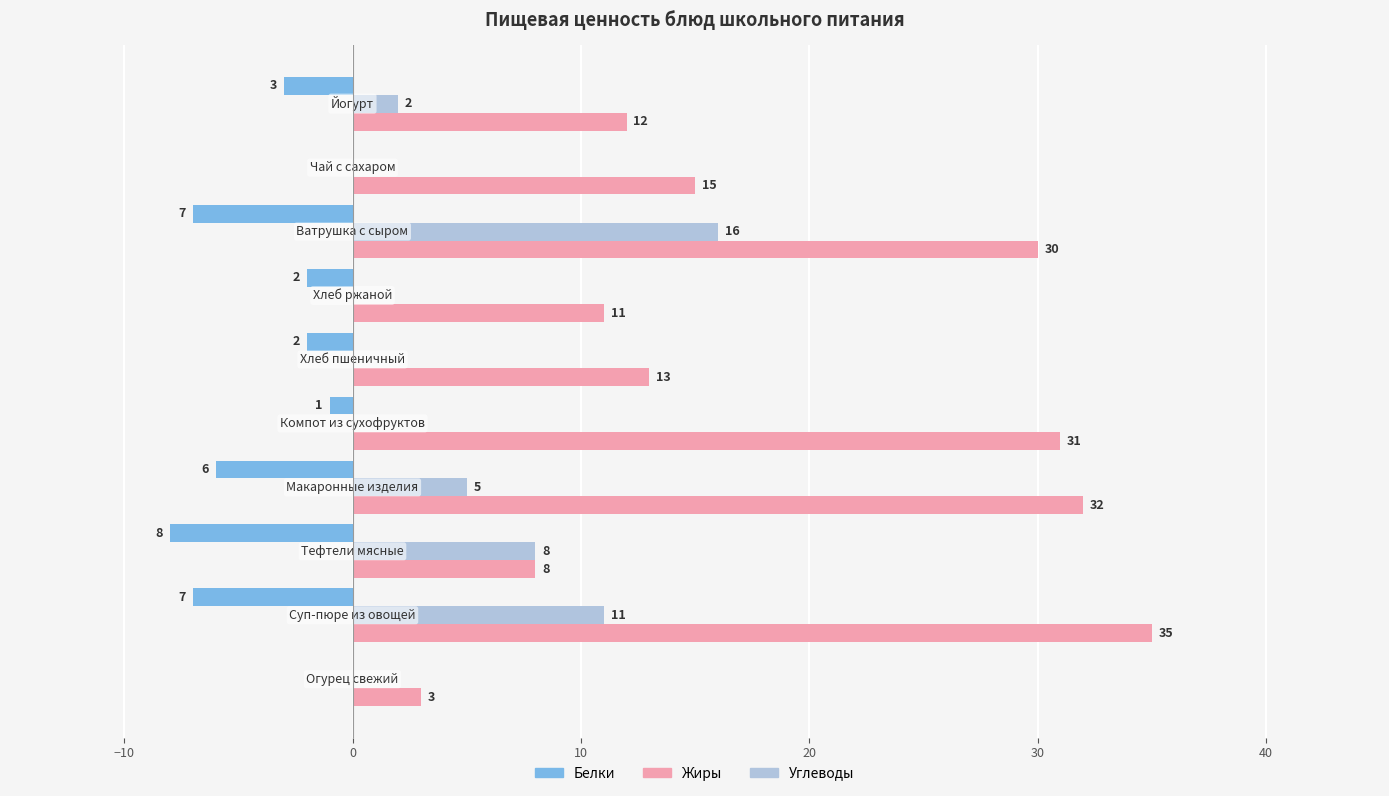

Which series has the largest total across all categories?

Жиры